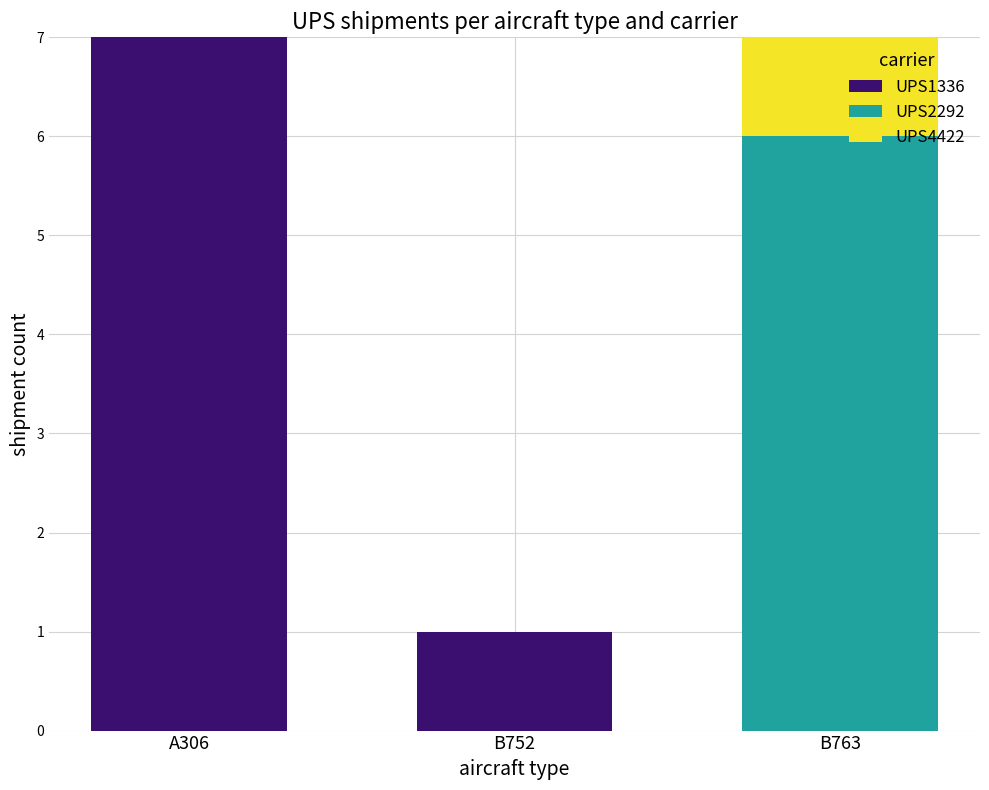

At which label does UPS1336 reach its peak?

A306